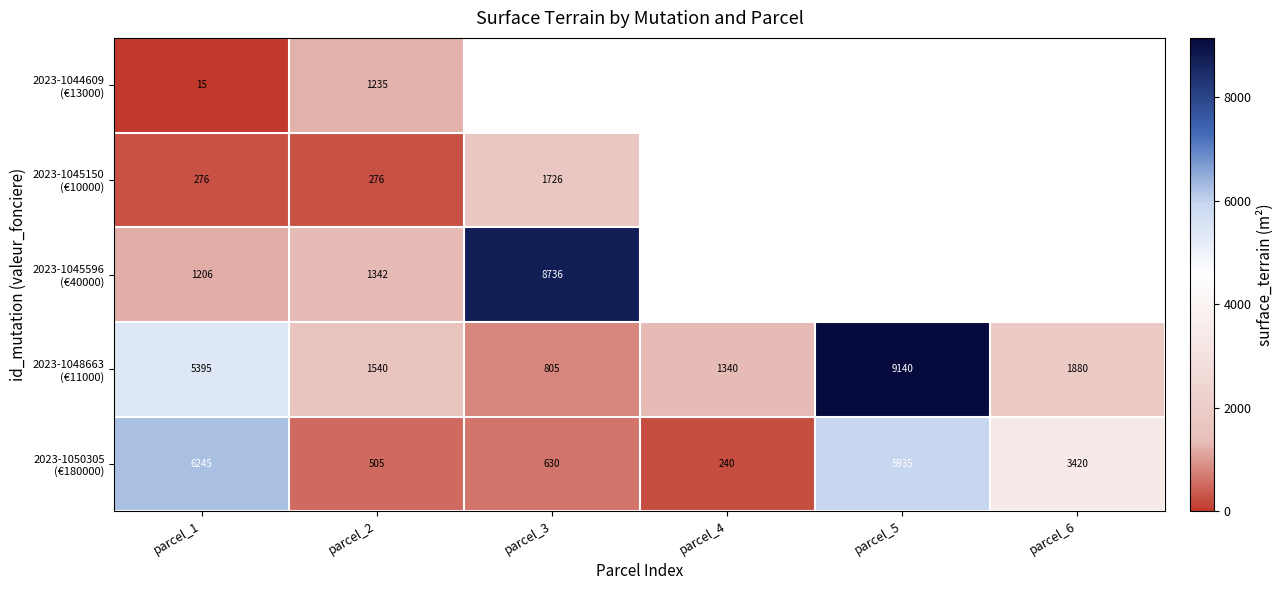

What is the spread (max minus min) of values at parcel_1?

6230